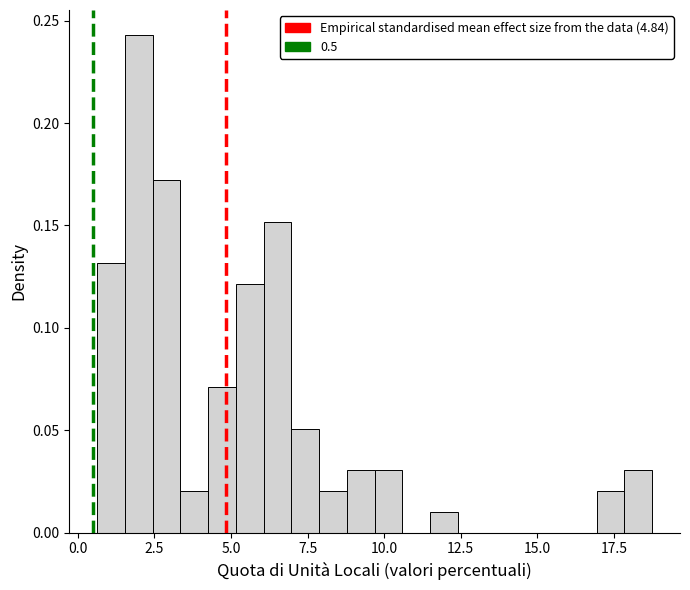

Around what value on the x-axis is the tallest bar? Give the approximate position of its centre, as read against the axis.

2.0